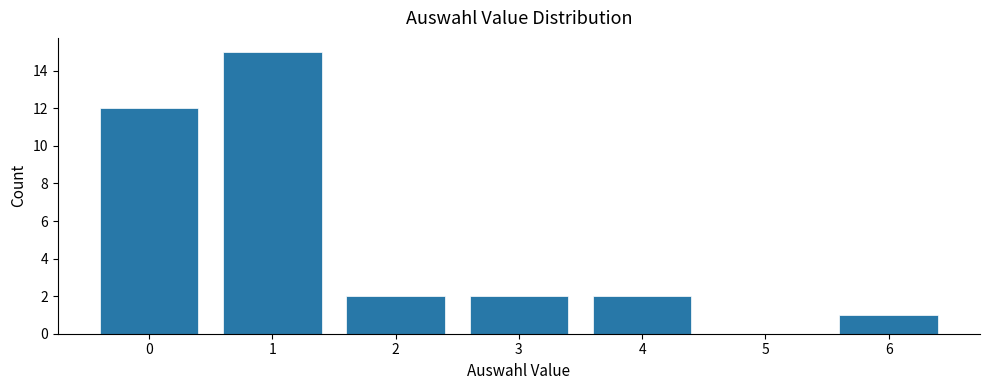

Reading left to right, list all the values displayed in this chart.

0=12	1=15	2=2	3=2	4=2	6=1